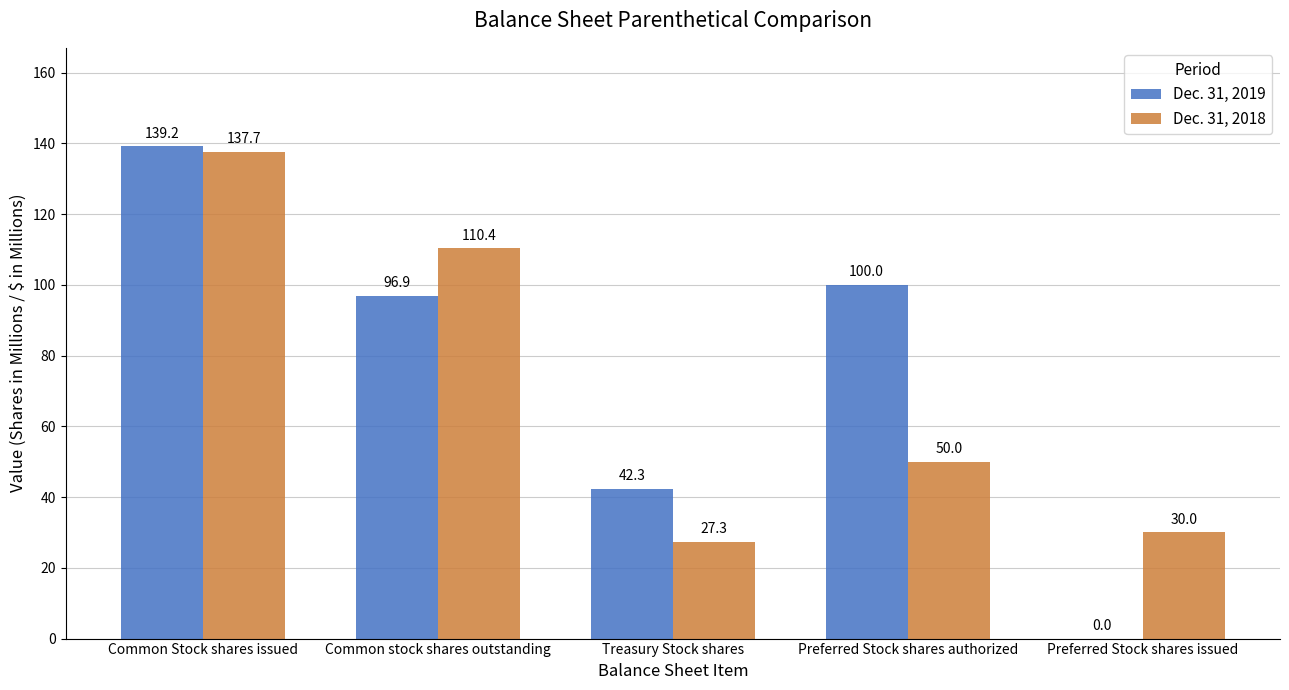

Are the bars horizontal?

No